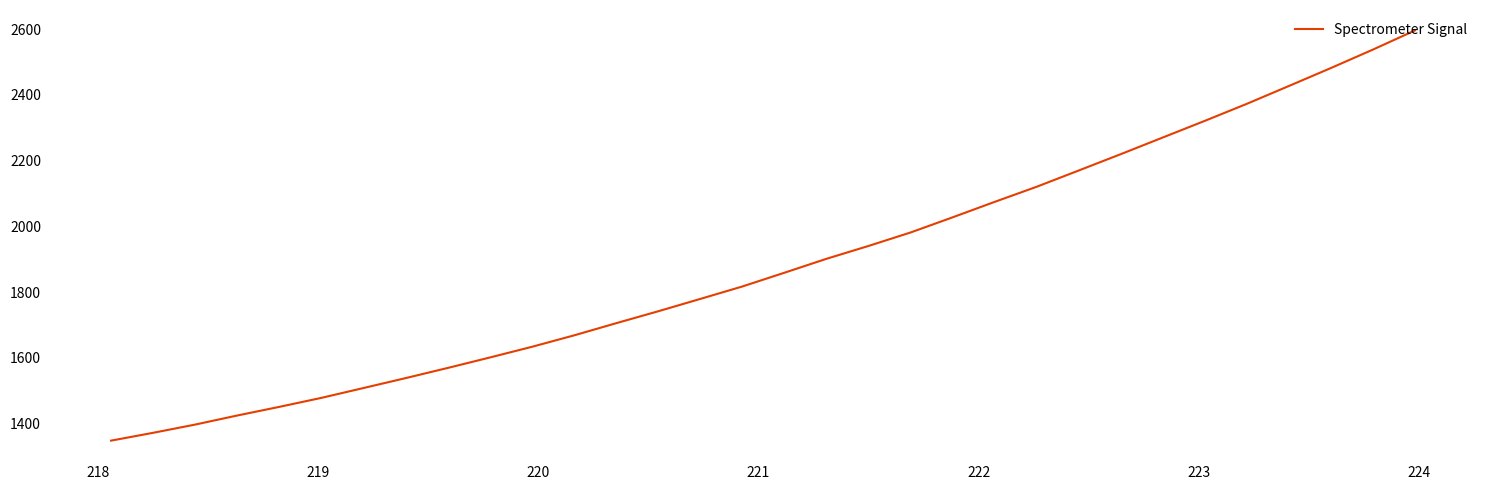

What is the maximum value shown in the chart?

2596.1